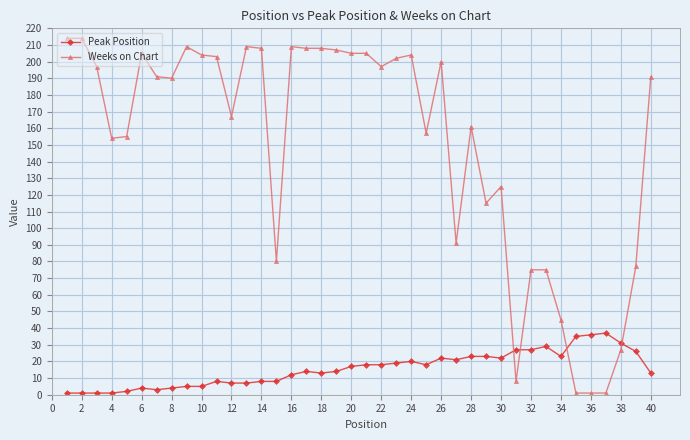

How many distinct data groups are displayed?

2